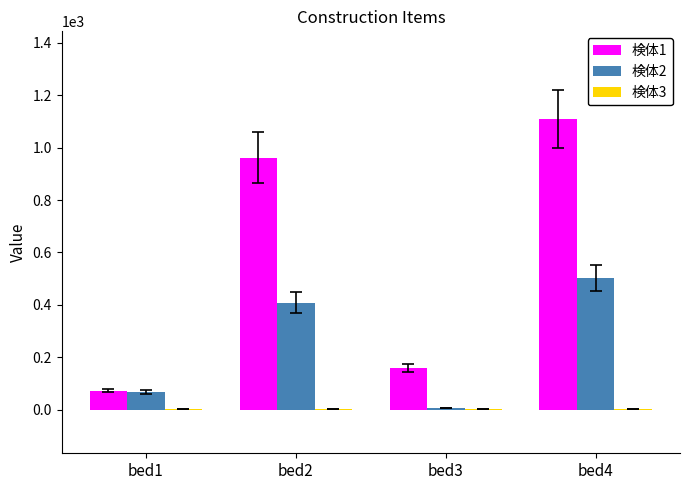

Are the bars grouped side by side (vs. stacked)?

Yes